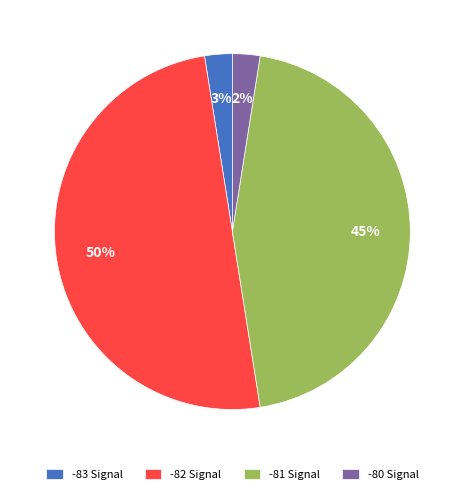

Which slice is the largest?

-82 Signal